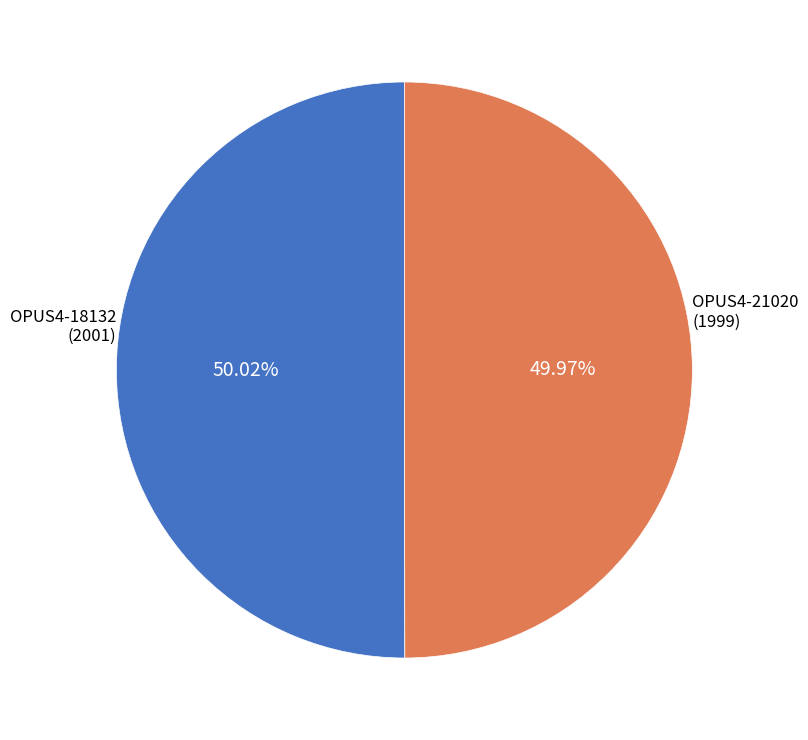

Is there a majority slice in this chart?

Yes